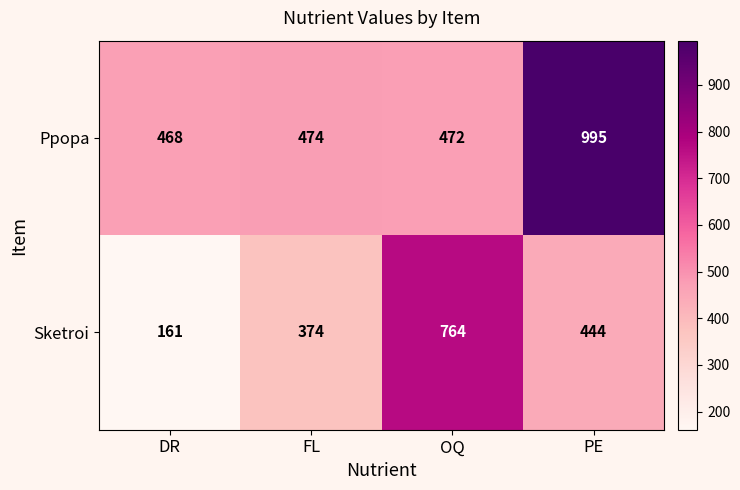

Reading left to right, extract all data points from this chart.

Ppopa: DR=468	FL=474	OQ=472	PE=995
Sketroi: DR=161	FL=374	OQ=764	PE=444